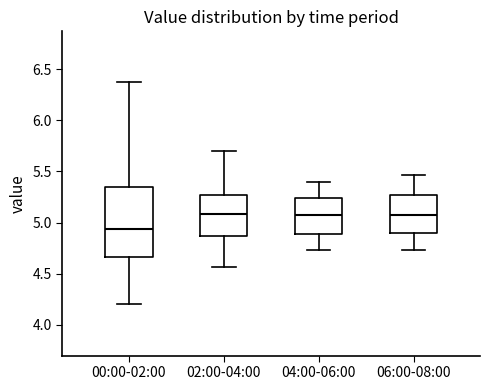

Which box is the tallest, from its lower edge to its upper edge?

00:00-02:00